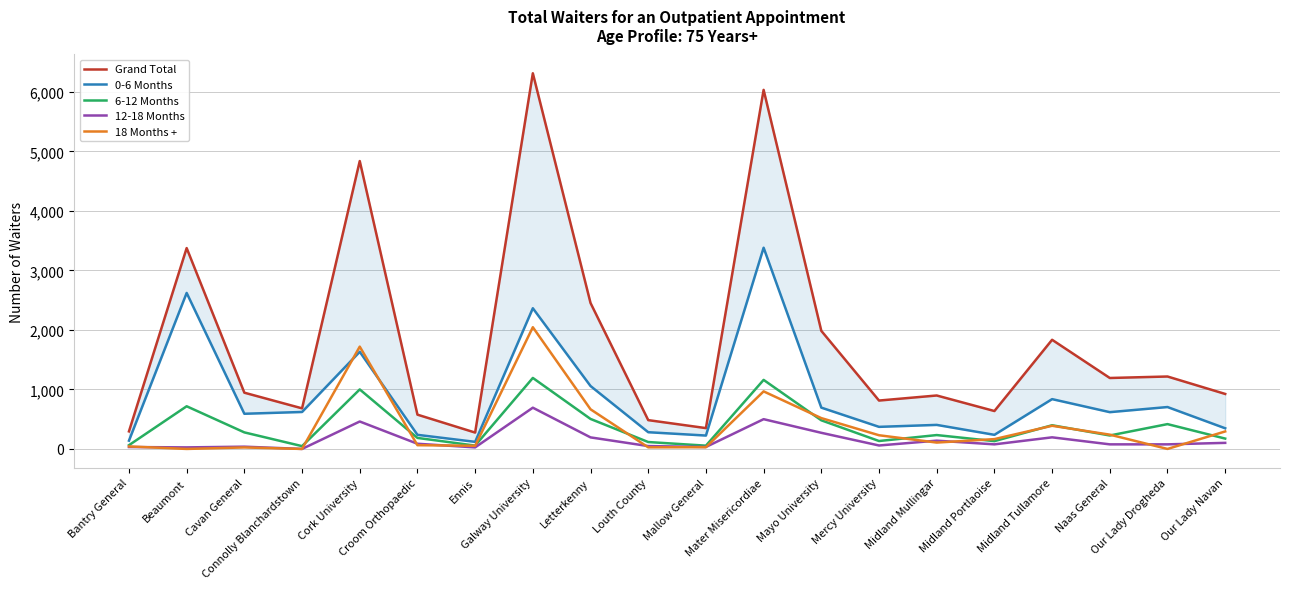

Rank the categories by 12-18 Months value from highest to lowest.

Galway University, Mater Misericordiae, Cork University, Mayo University, Midland Tullamore, Letterkenny, Midland Mullingar, Our Lady Navan, Croom Orthopaedic, Midland Portlaoise, Naas General, Our Lady Drogheda, Mercy University, Louth County, Cavan General, Mallow General, Bantry General, Beaumont, Ennis, Connolly Blanchardstown